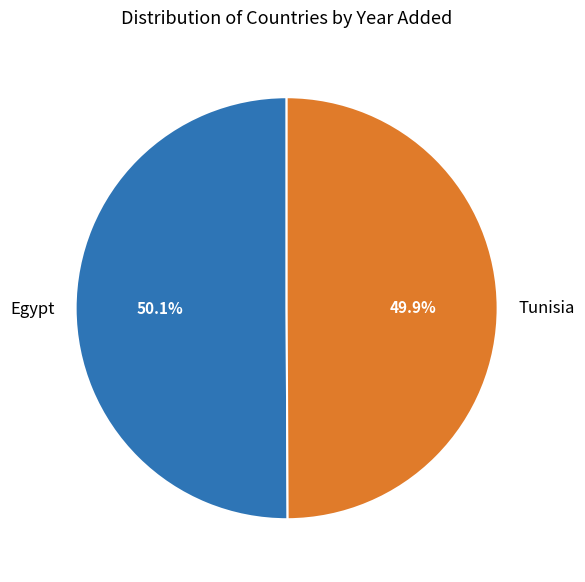

The Tunisia slice represents 50% of the pie. True or false?

True